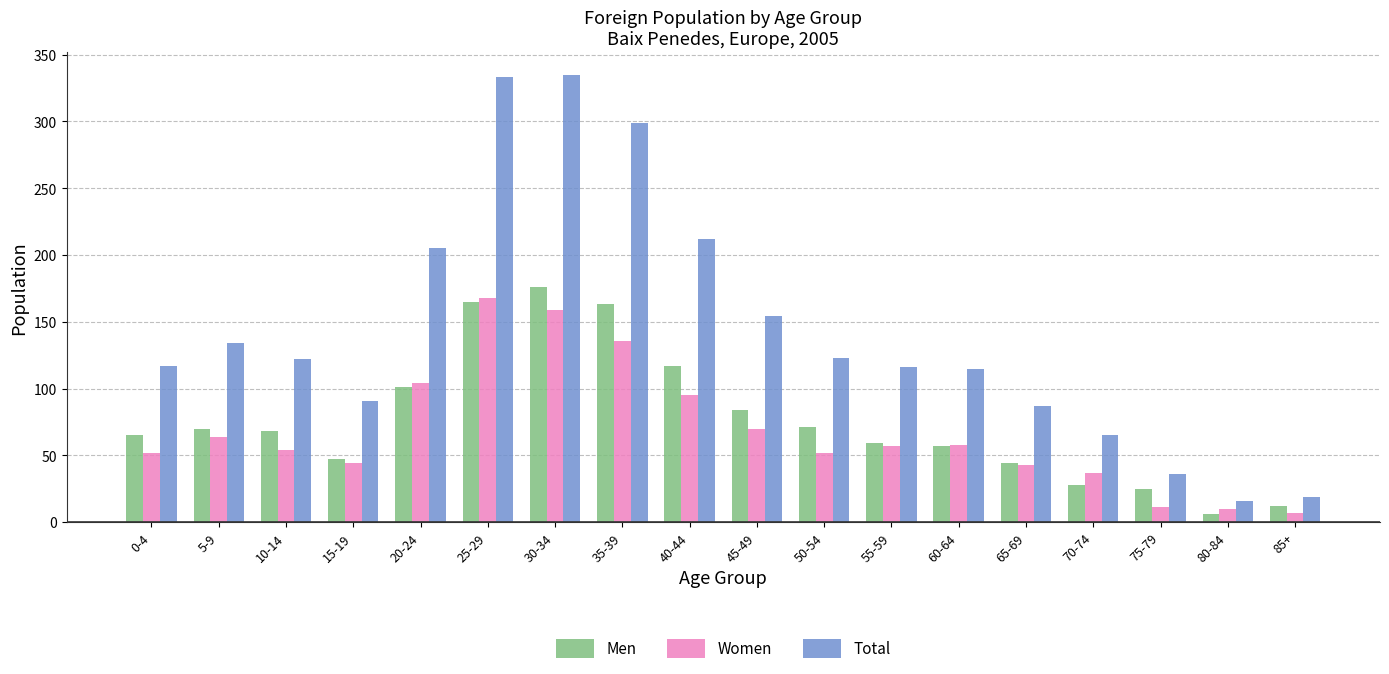

What is the sum of the Total values at 70-74 and 50-54?

188